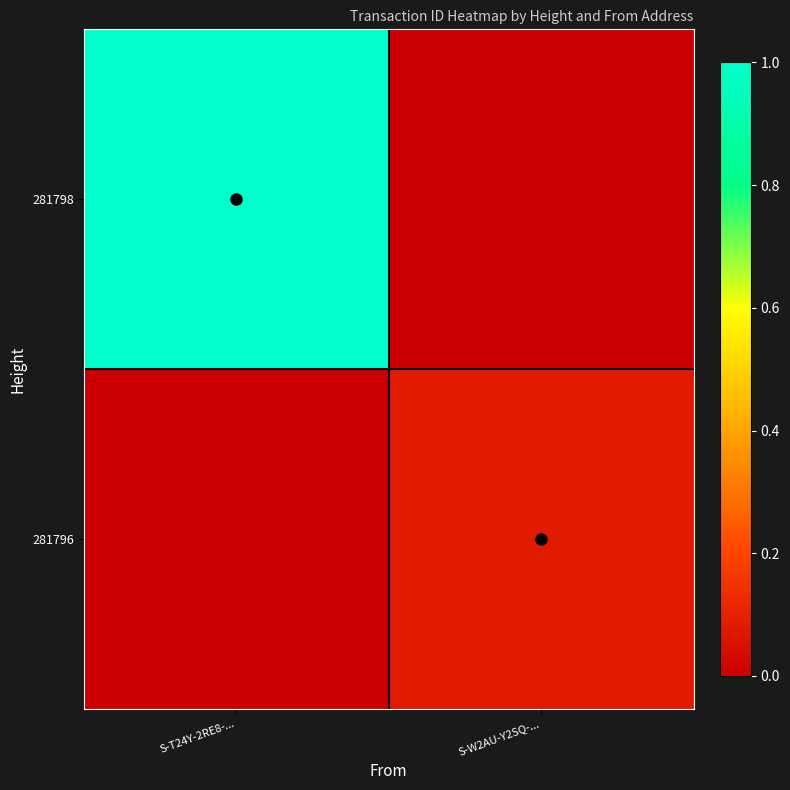

Rank the series at S-T24Y-2RE8-... from highest to lowest value.

281798, 281796